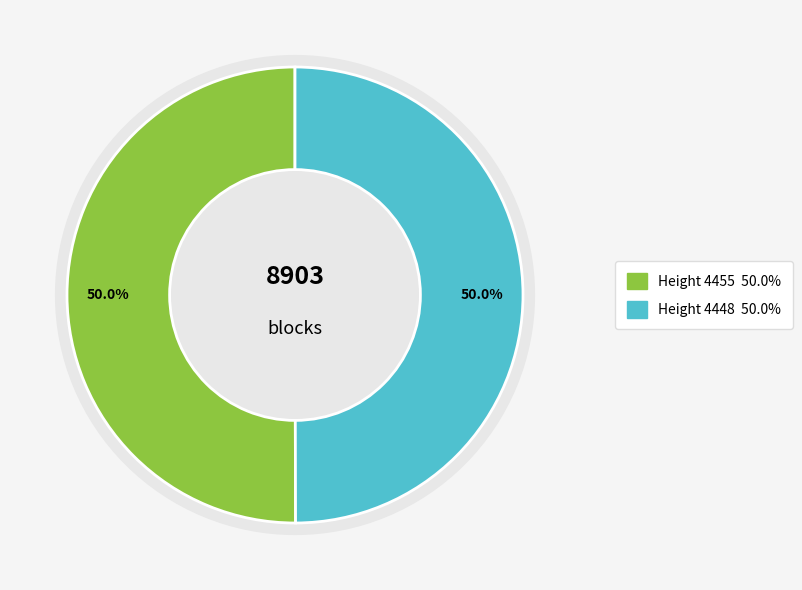

Count the number of slices in the pie.

2